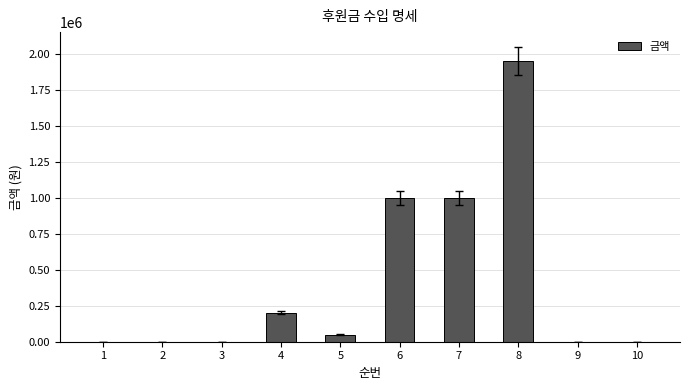

Is it true that the value at 8 is 1950000?

True